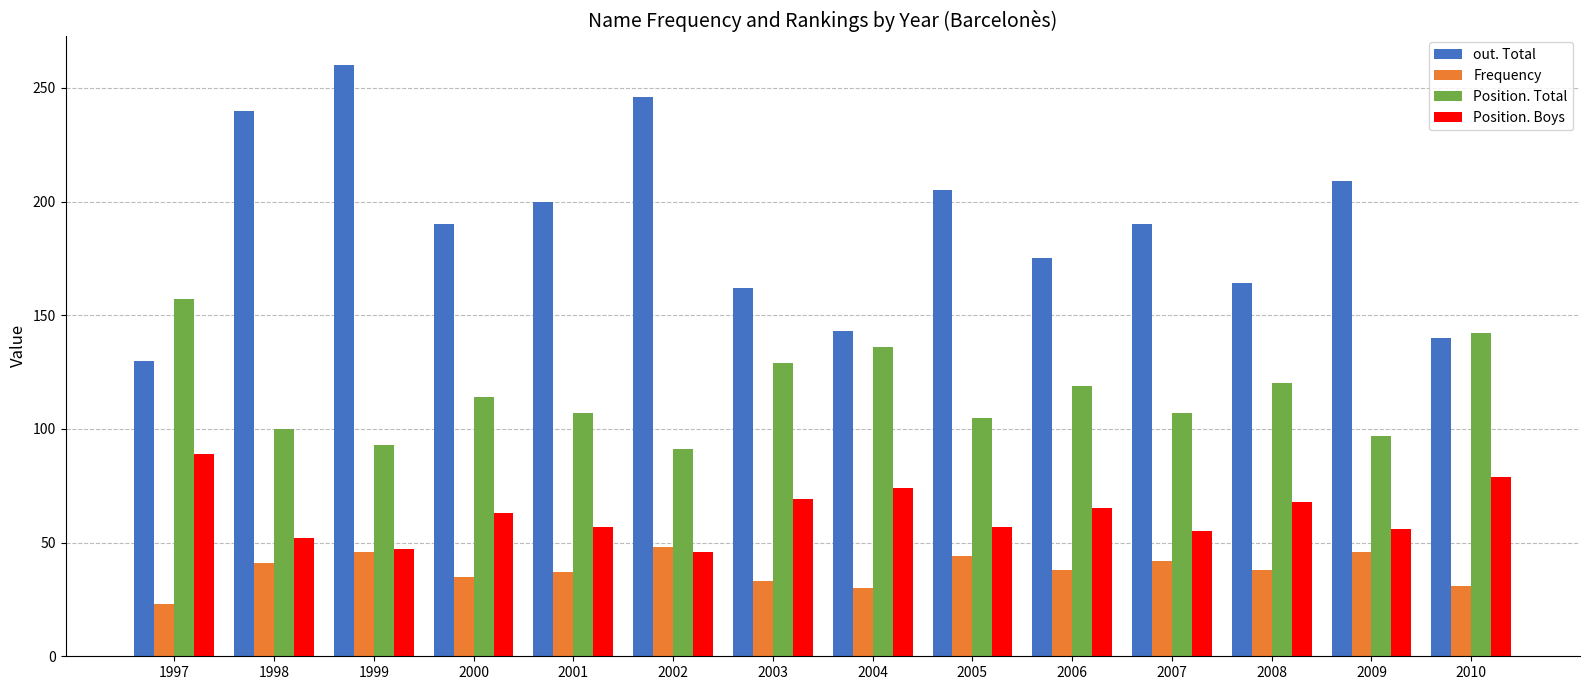

What is the smallest value displayed?

23